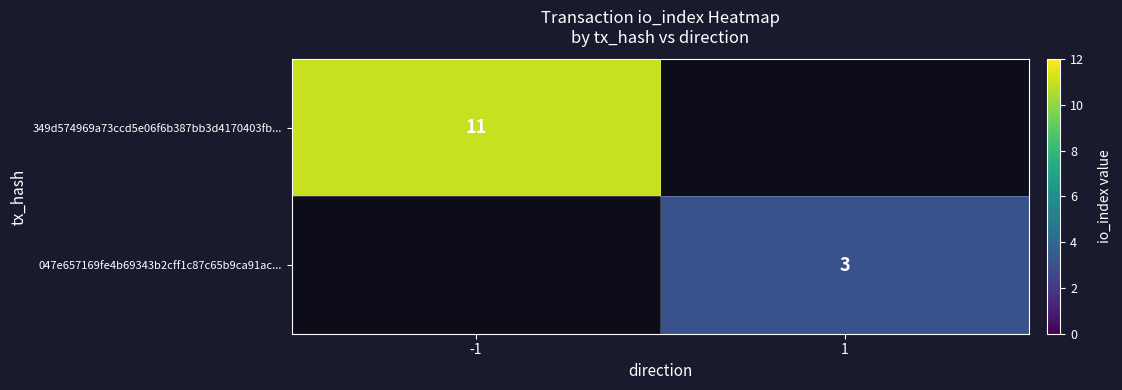

What is the minimum value shown in the chart?

3.0